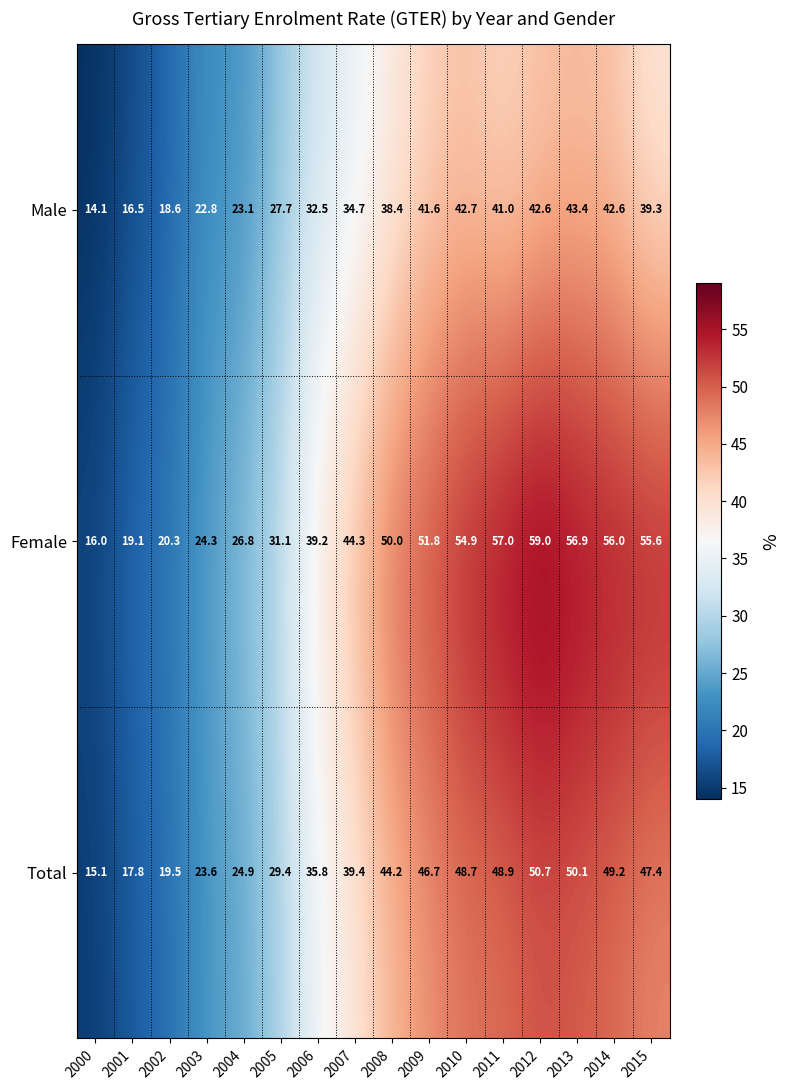

What is the smallest value displayed?

14.1